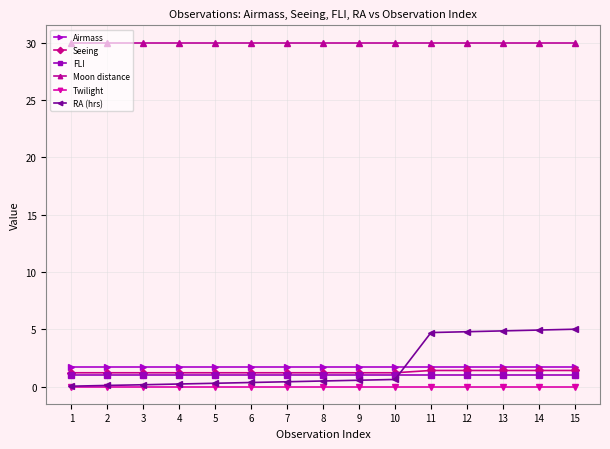

List the series in order of their peak value, lowest first.

Twilight, FLI, Seeing, Airmass, RA (hrs), Moon distance